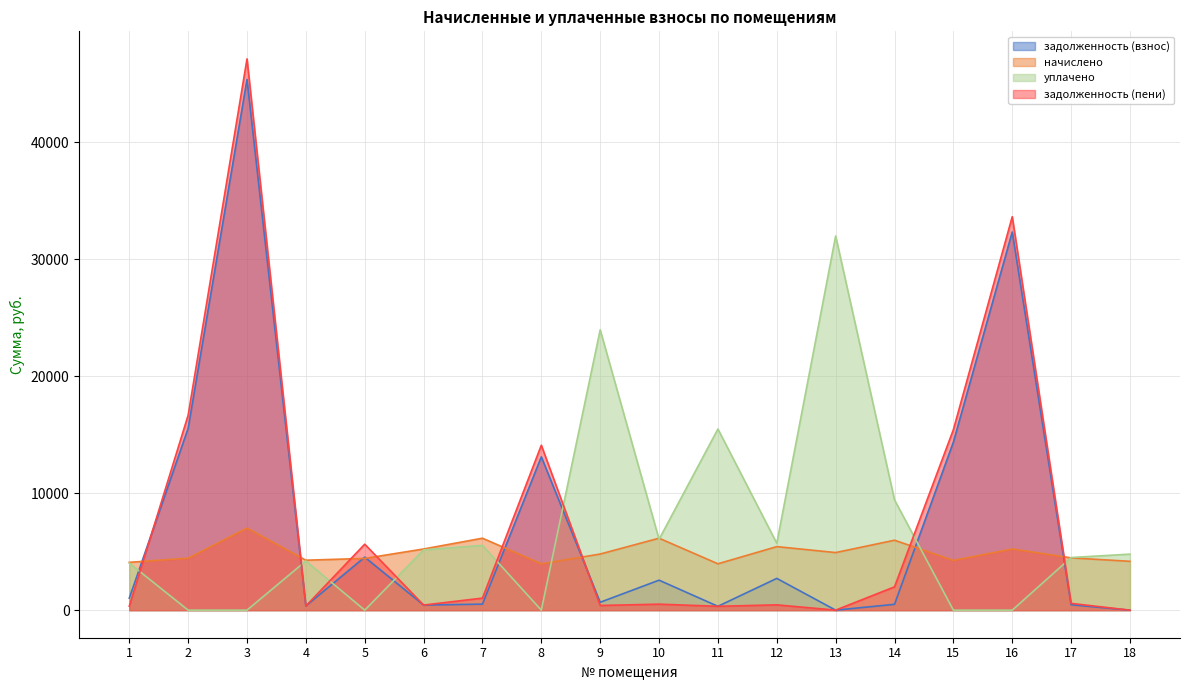

In начислено, how many points are lower than both neighbors (excluding endpoints)?

5